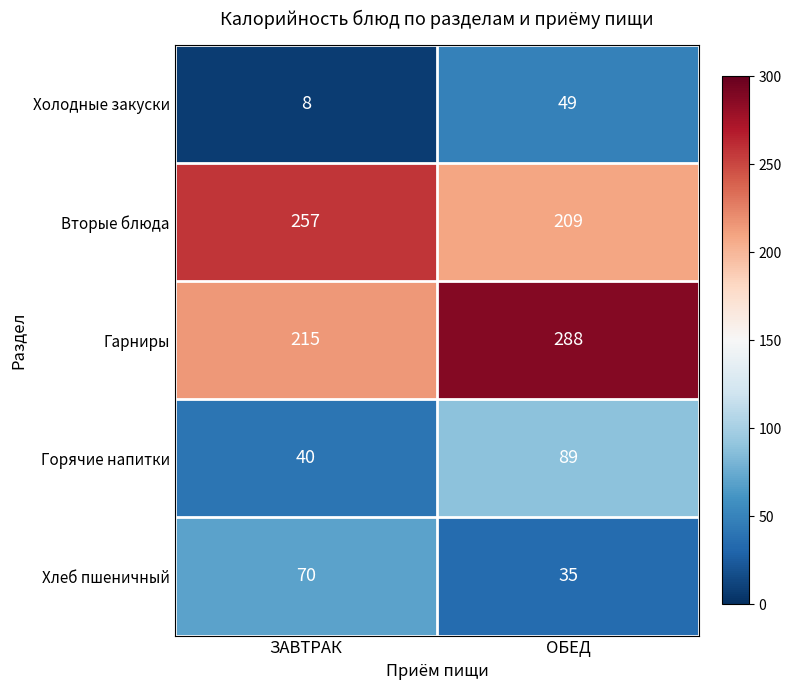

Is the value of Горячие напитки at ЗАВТРАК greater than the value of Холодные закуски at ЗАВТРАК?

Yes